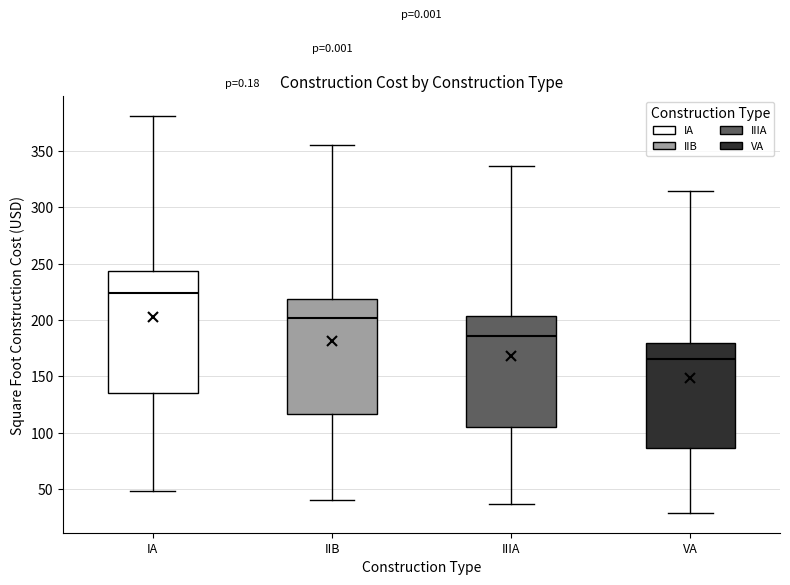

Which box's median line is the lowest?

VA